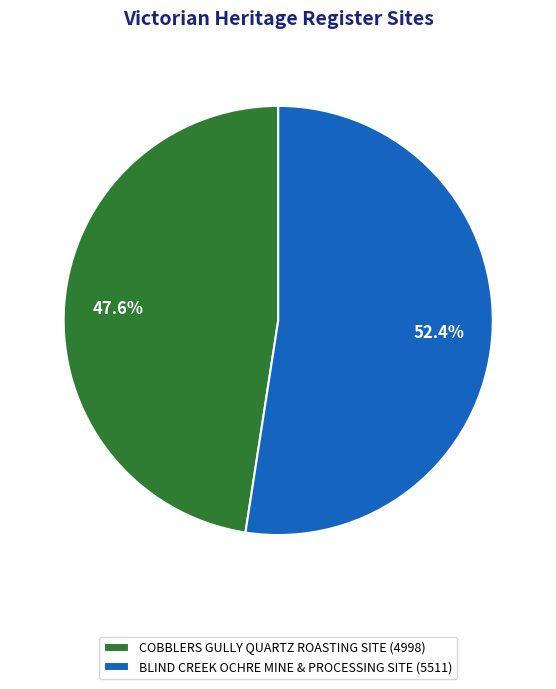

To the nearest percent, what is the combined percentage of COBBLERS GULLY QUARTZ ROASTING SITE and BLIND CREEK OCHRE MINE & PROCESSING SITE?

100%